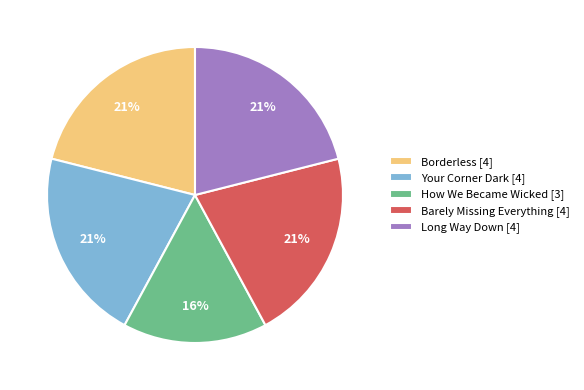

Is the sum of How We Became Wicked and Barely Missing Everything greater than half?

No